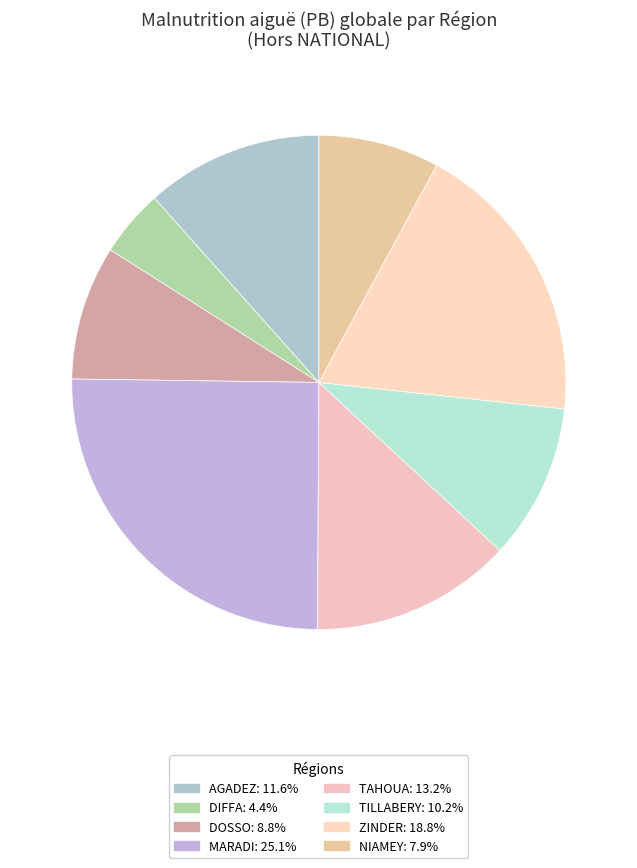

To the nearest percent, what portion does ZINDER represent?

19%